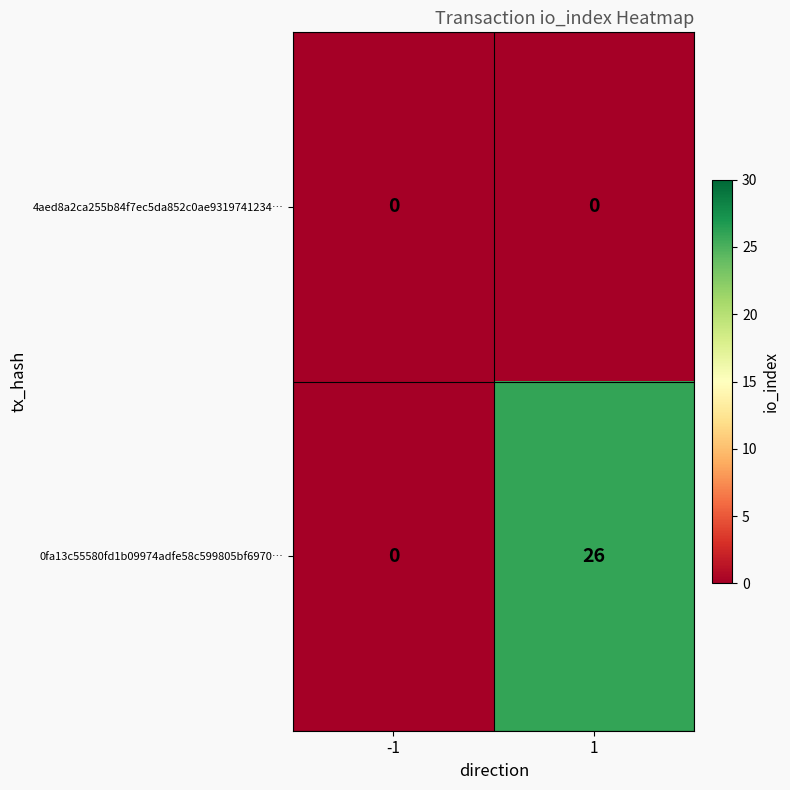

Which series has the largest total across all categories?

0fa13c55580fd1b09974adfe58c599805bf6970…